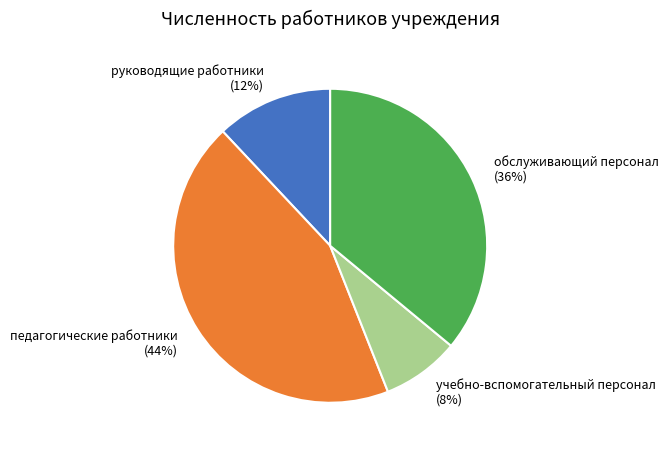

Rank the categories by value from lowest to highest.

учебно-вспомогательный персонал, руководящие работники, обслуживающий персонал, педагогические работники